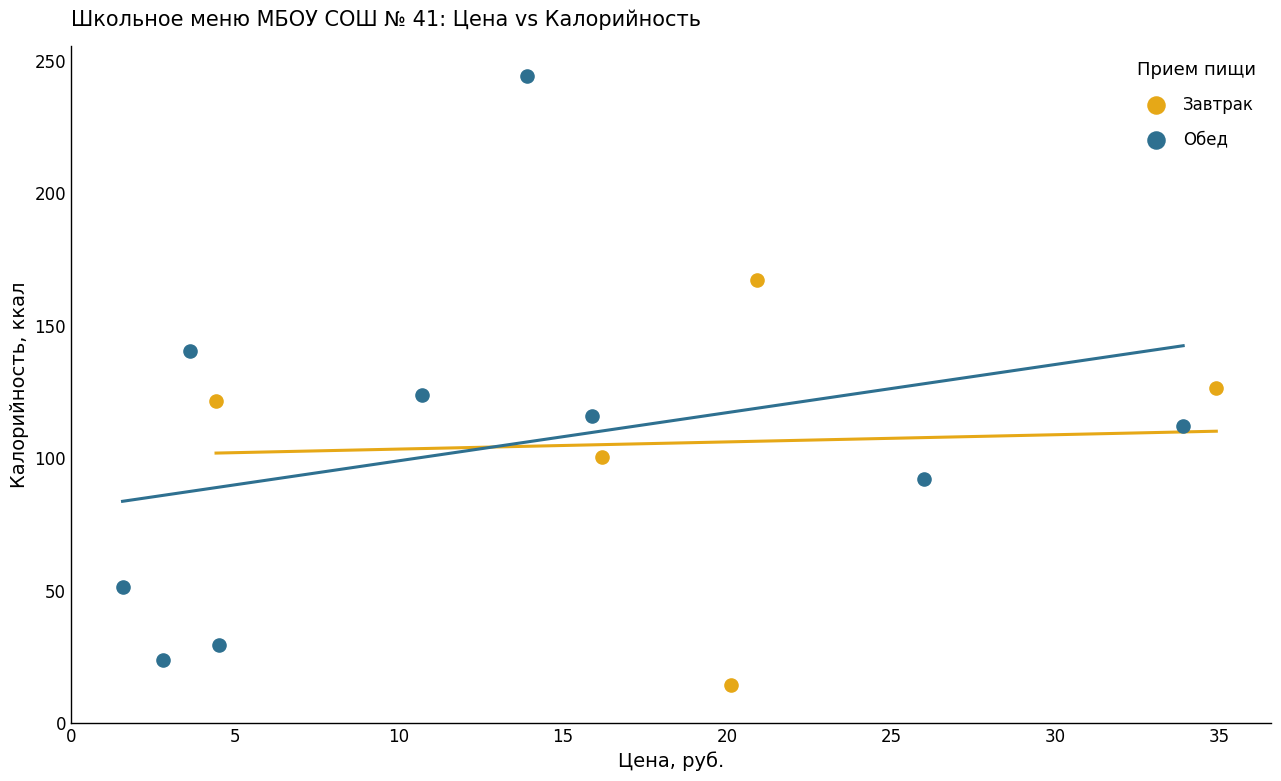

Which series contains the highest Y value?

Обед